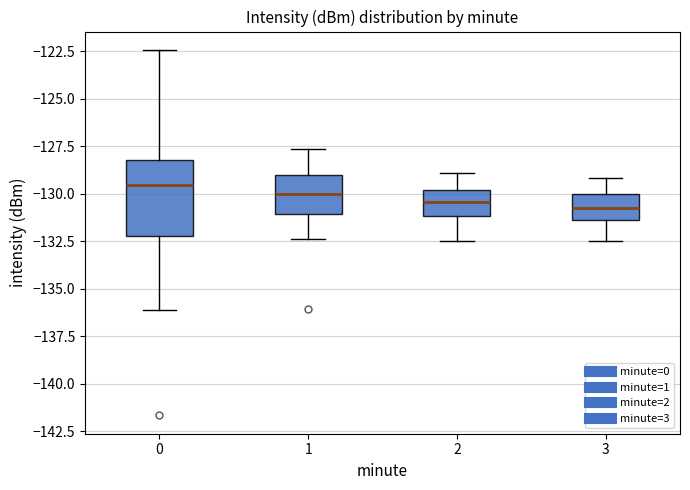

Reading left to right, read every box against the y-axis: the position of its median line, the range the box covers, and the ends of its whiskers. The values are not printed on the chart, so give them approximately, as read against the axis.

0: median -129.5, box -132.0 to -128.0, whiskers -136.0 to -122.5
1: median -130.0, box -131.0 to -129.0, whiskers -132.5 to -127.5
2: median -130.5, box -131.0 to -130.0, whiskers -132.5 to -129.0
3: median -130.5, box -131.5 to -130.0, whiskers -132.5 to -129.0